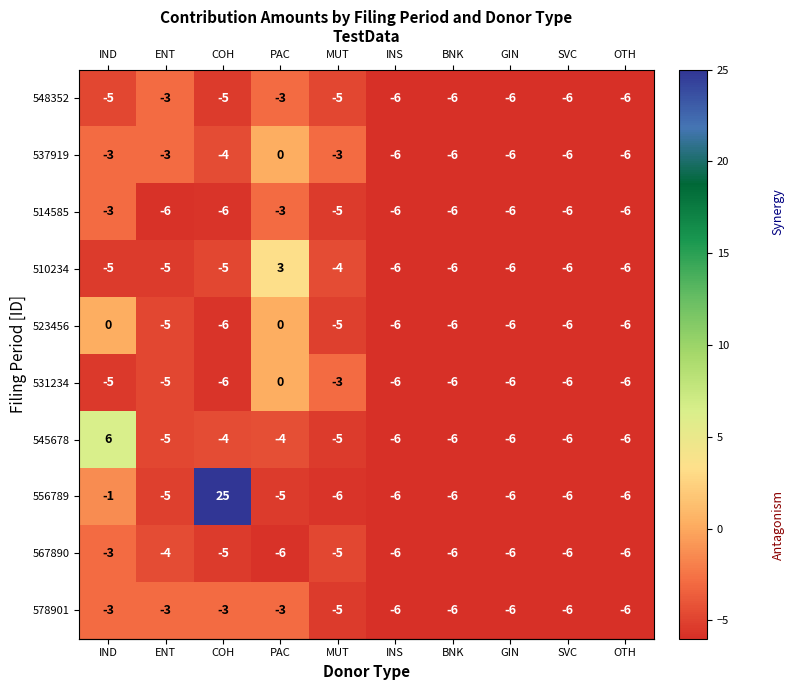

What is the difference between the highest and lowest values at COH?

31